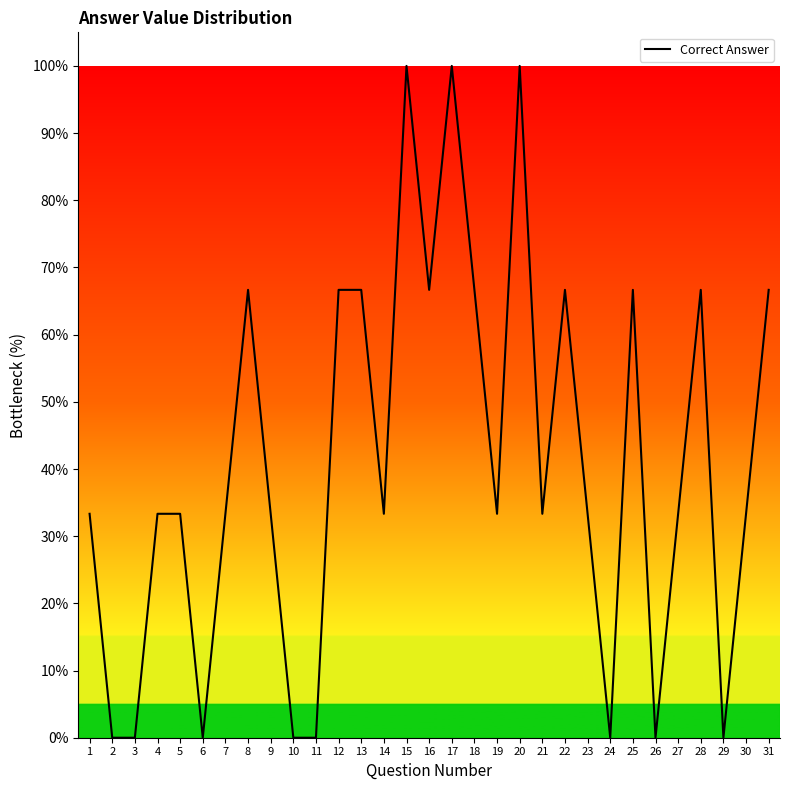

The value at 17 is 48.2. True or false?

False